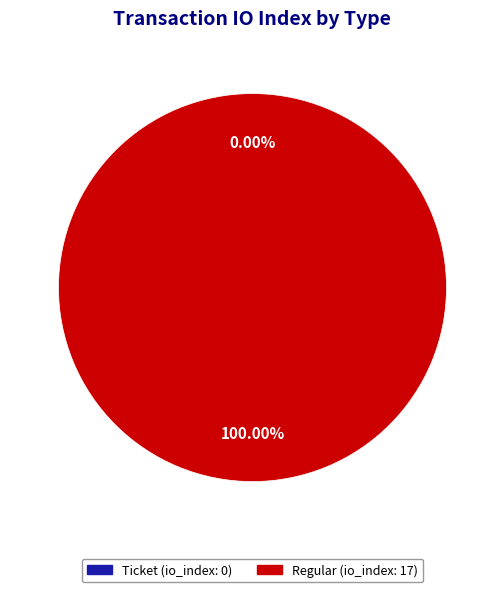

Is it true that Ticket (io_index: 0) is 5% of the pie?

False